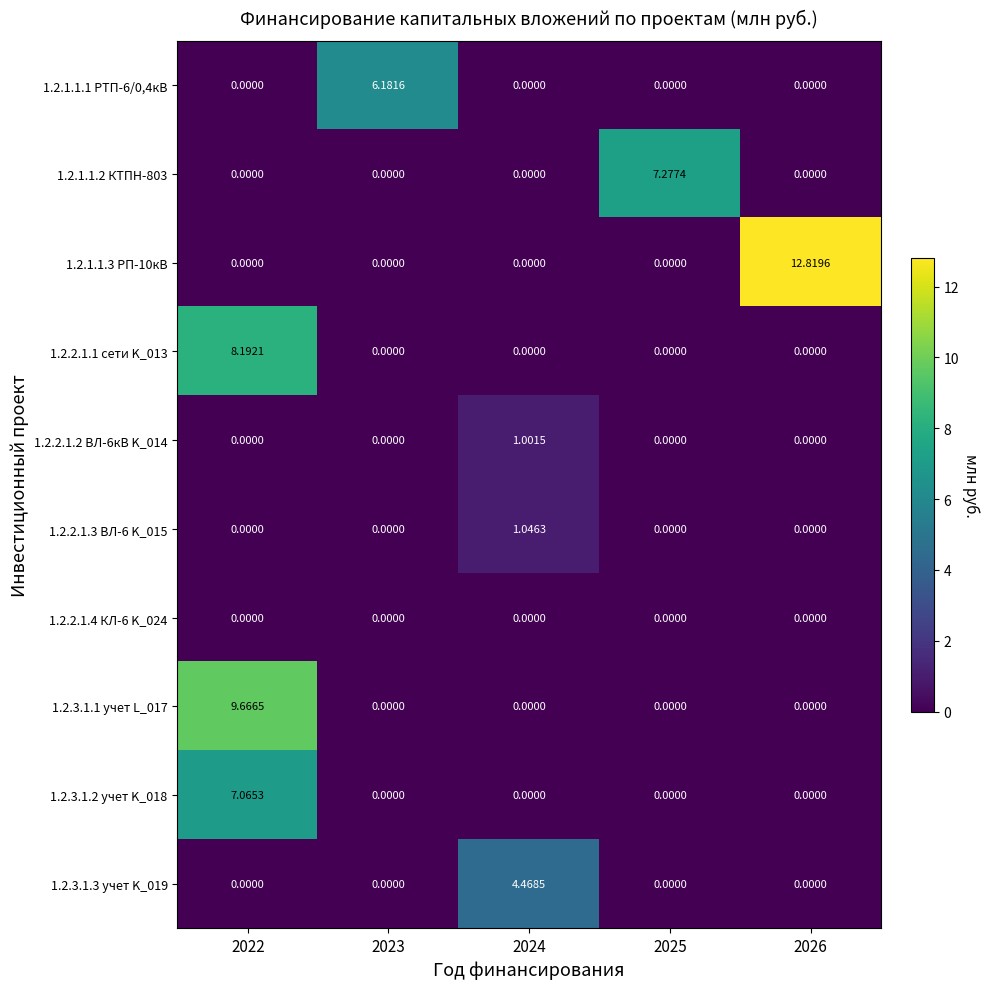

What is the total value across all series at 2023?

6.2